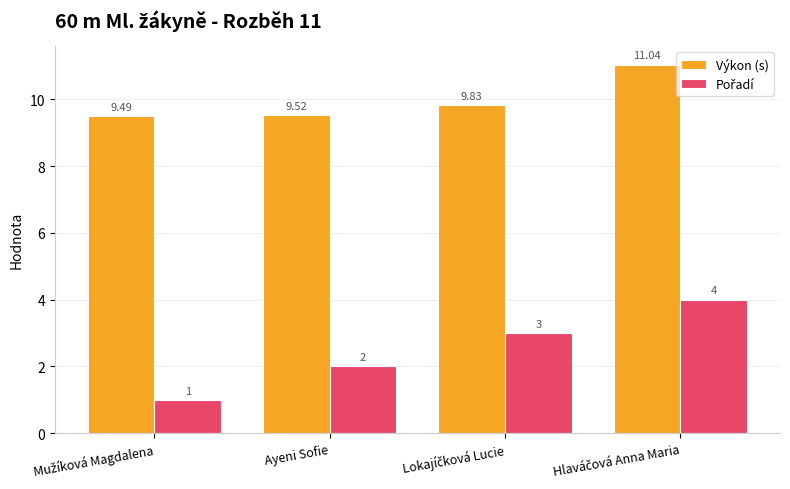

Which series has the largest total across all categories?

Výkon (s)